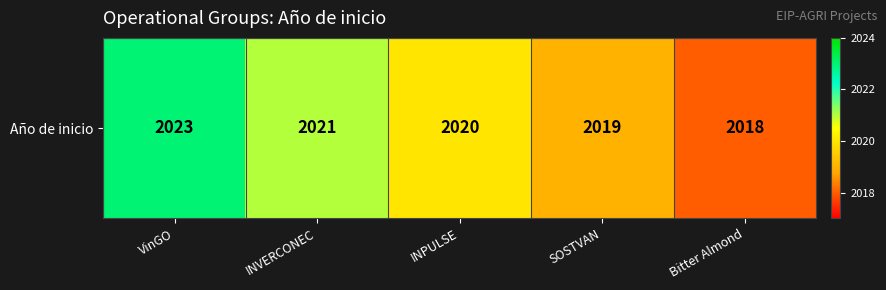

The chart shows a value of 2671 at Bitter Almond. True or false?

False